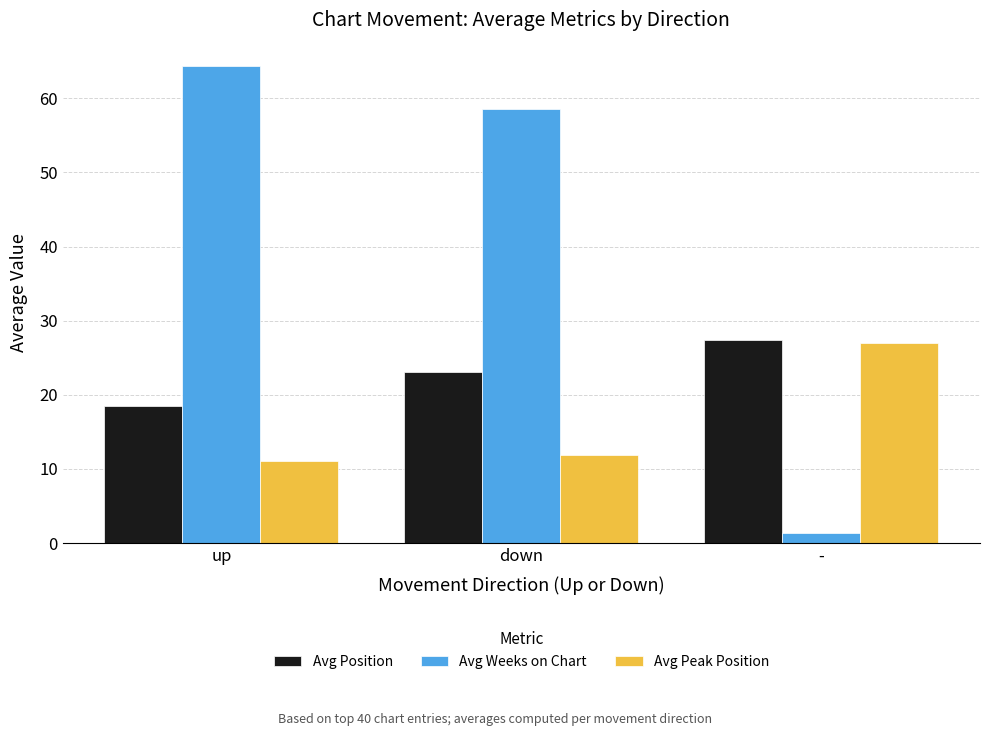

Rank the series by their average value, from lowest to highest.

Avg Peak Position, Avg Position, Avg Weeks on Chart